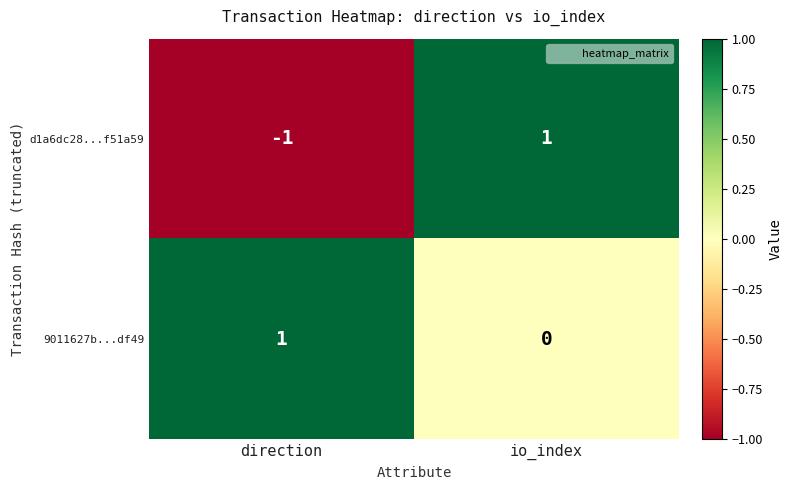

Reading left to right, extract all data points from this chart.

d1a6dc28...f51a59: -1	1
9011627b...df49: 1	0